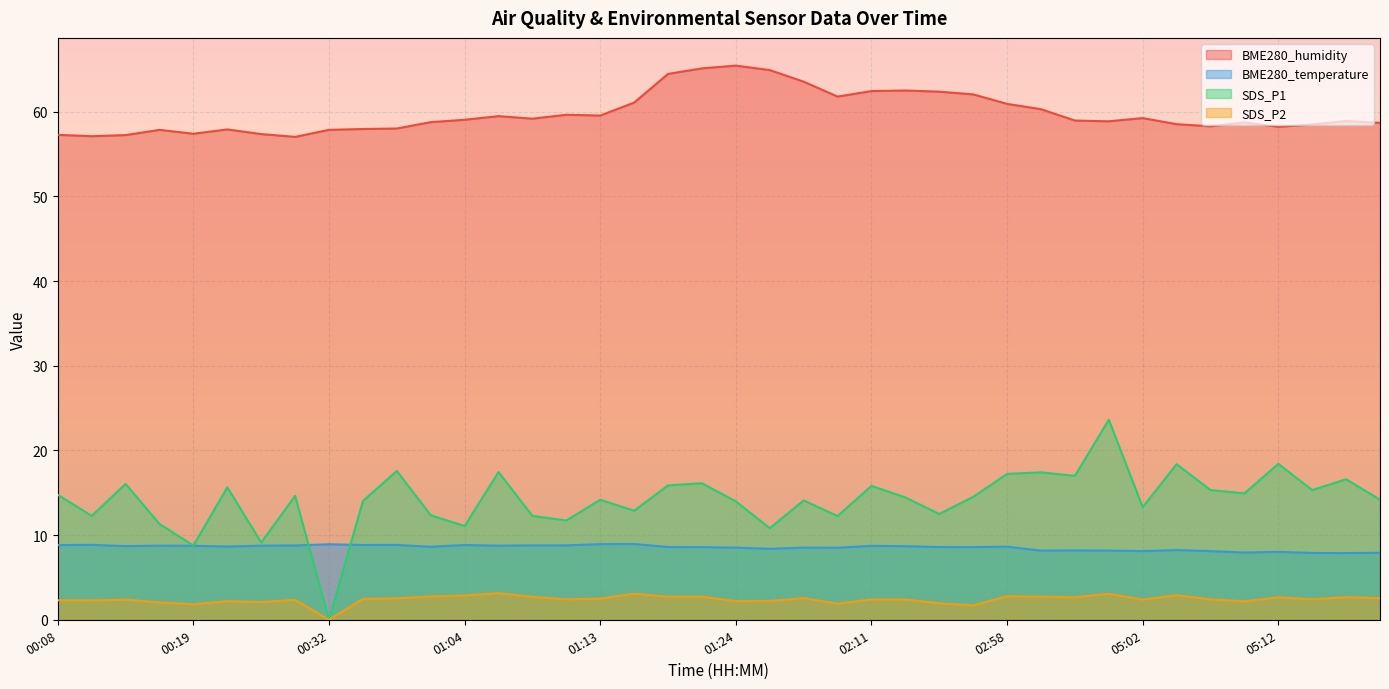

What are all the series names shown in the legend?

BME280_humidity, BME280_temperature, SDS_P1, SDS_P2